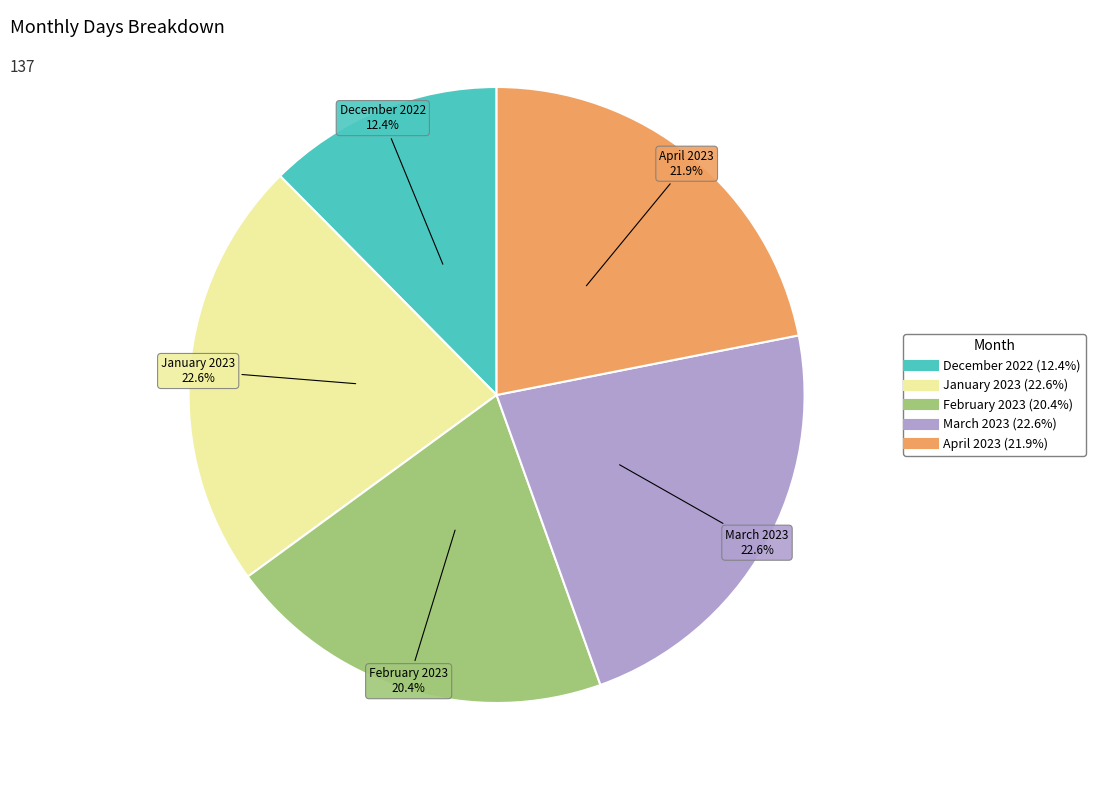

Which slice is the smallest?

December 2022